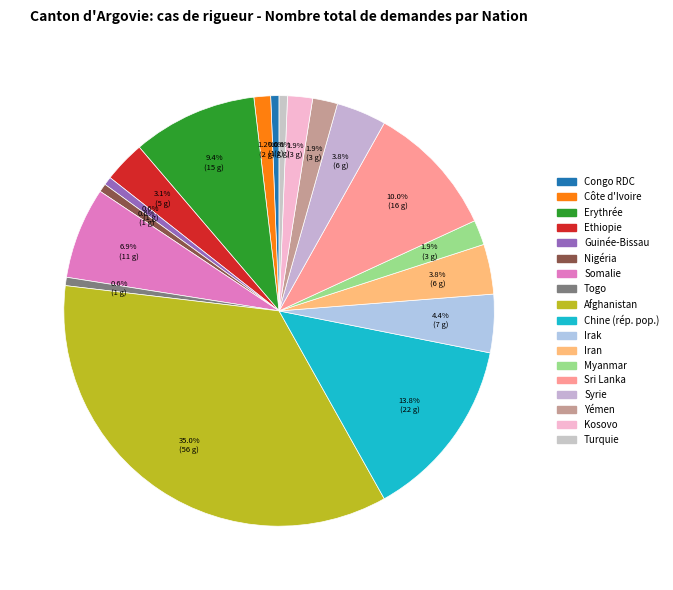

What percentage is NOT represented by Togo?

99.4%